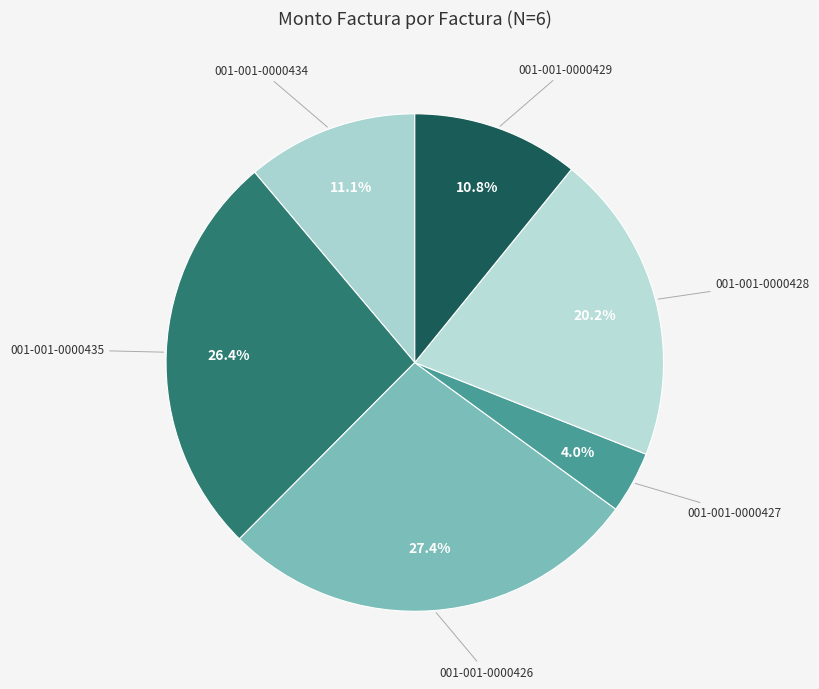

The 001-001-0000434 slice represents 17% of the pie. True or false?

False